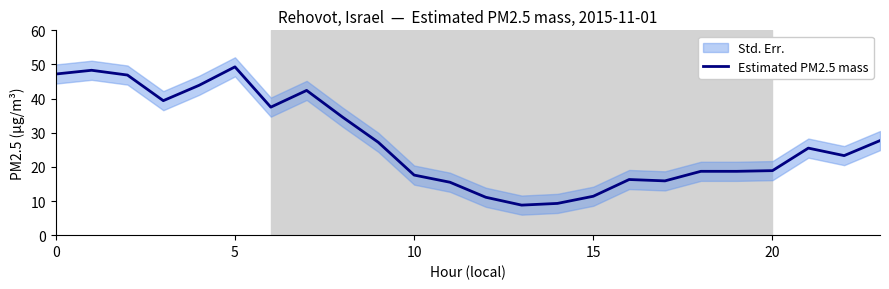

True or false: Estimated PM2.5 mass has a value of 70.4 at 0.

False